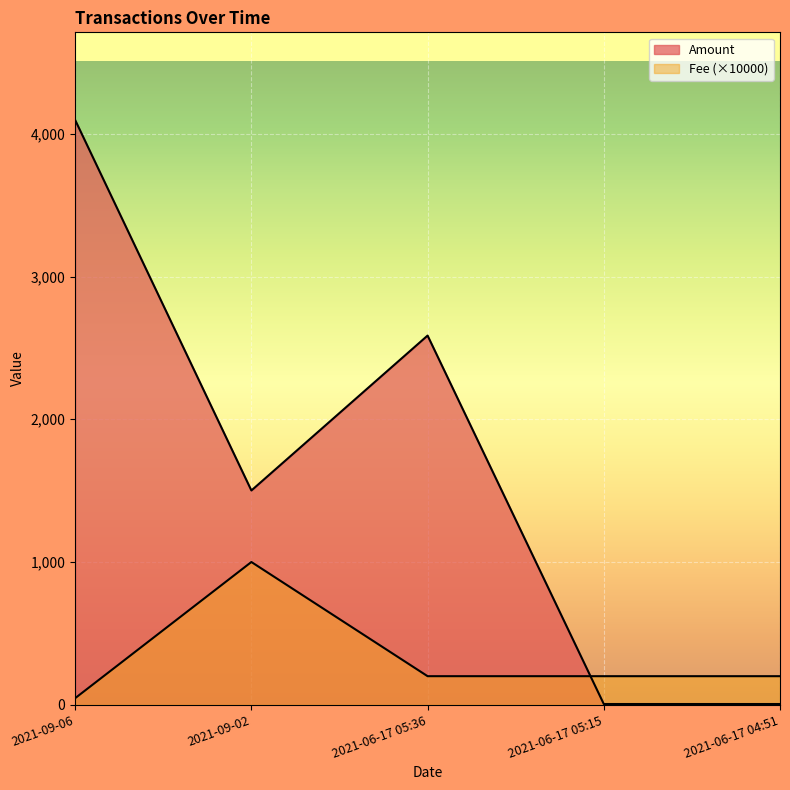

What is the total value across all series at 2021-09-06?

4142.6